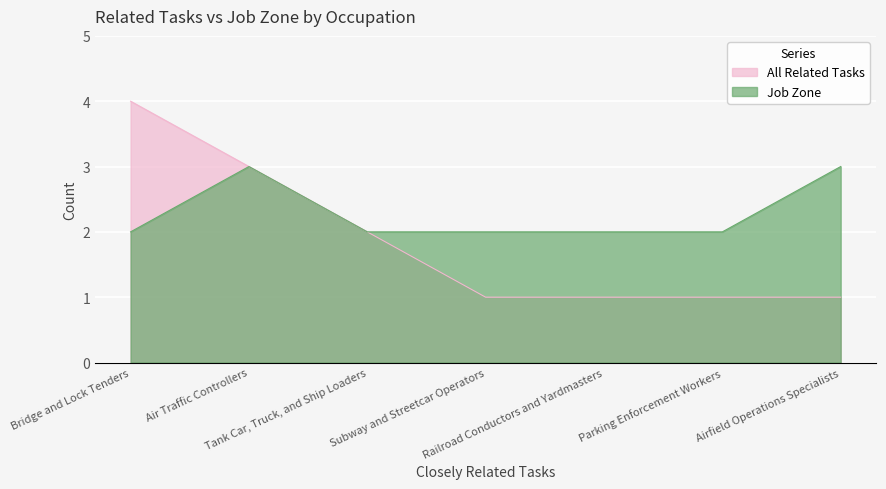

Rank the series by their maximum value, from highest to lowest.

All Related Tasks, Job Zone